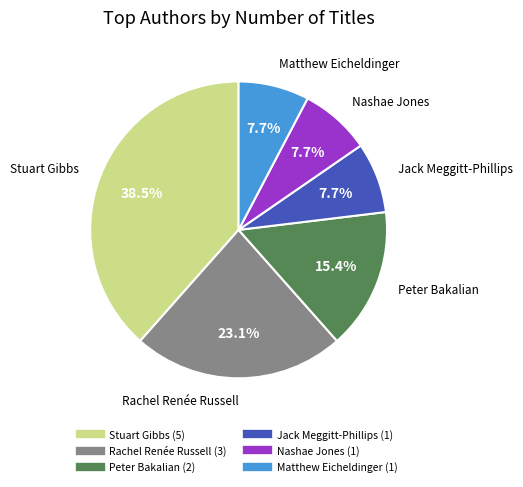

Does any single category account for the majority?

No